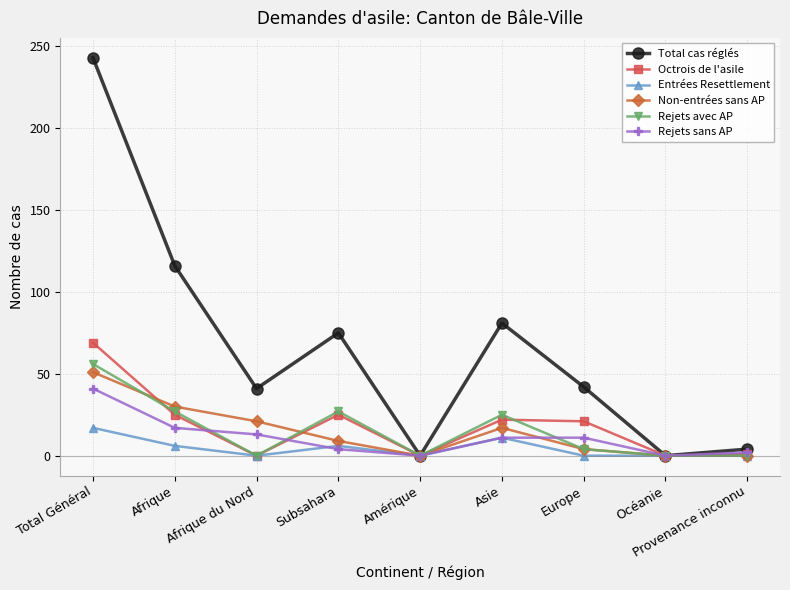

What is the maximum value shown in the chart?

243